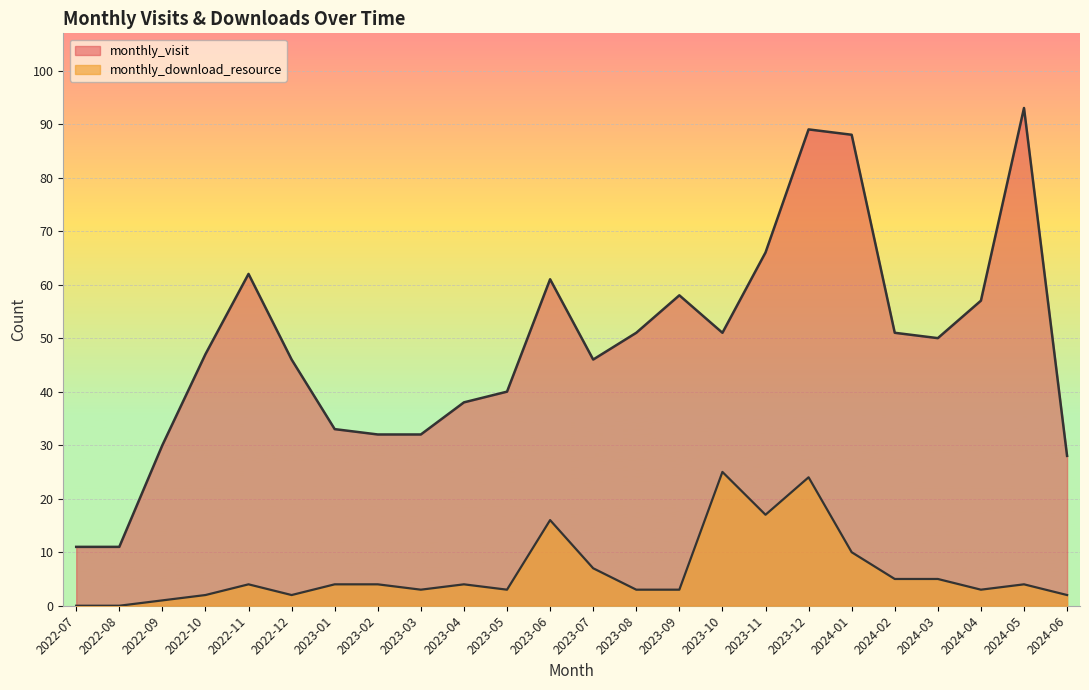

Where does the monthly_visit series first go above 50?

2022-11